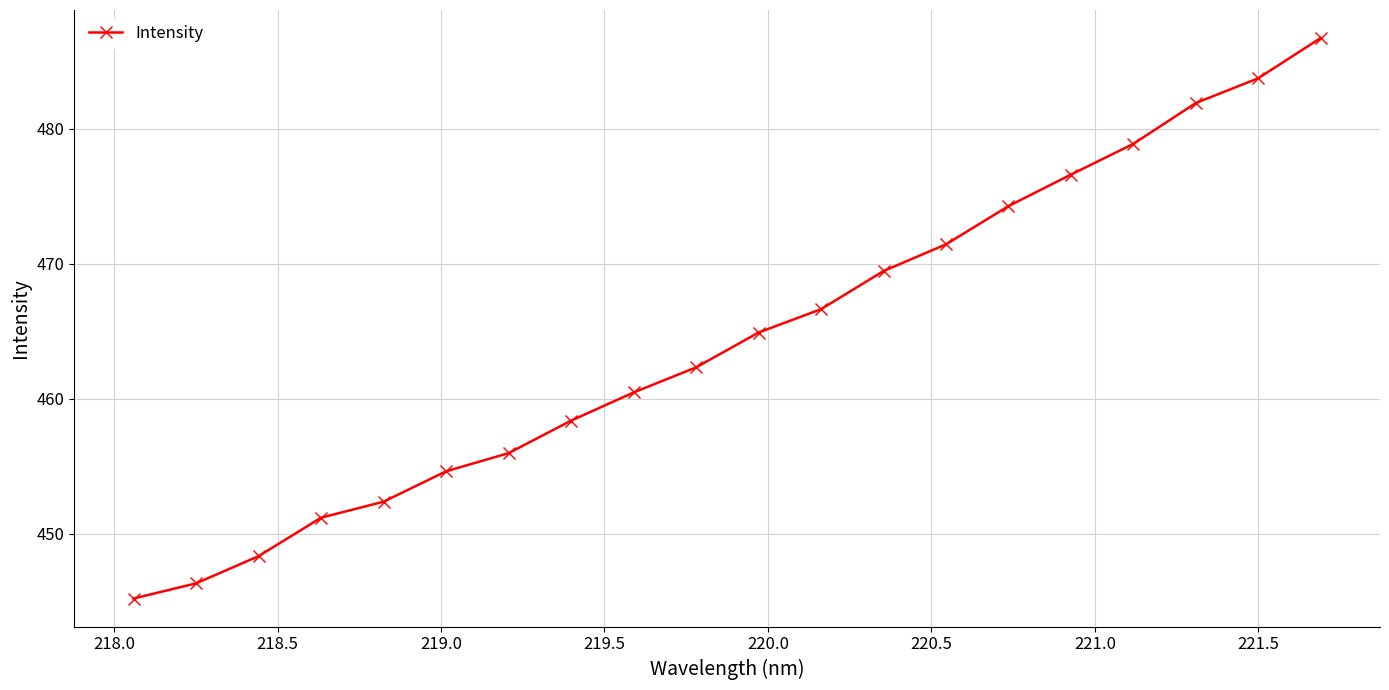

What is the average value?

464.5